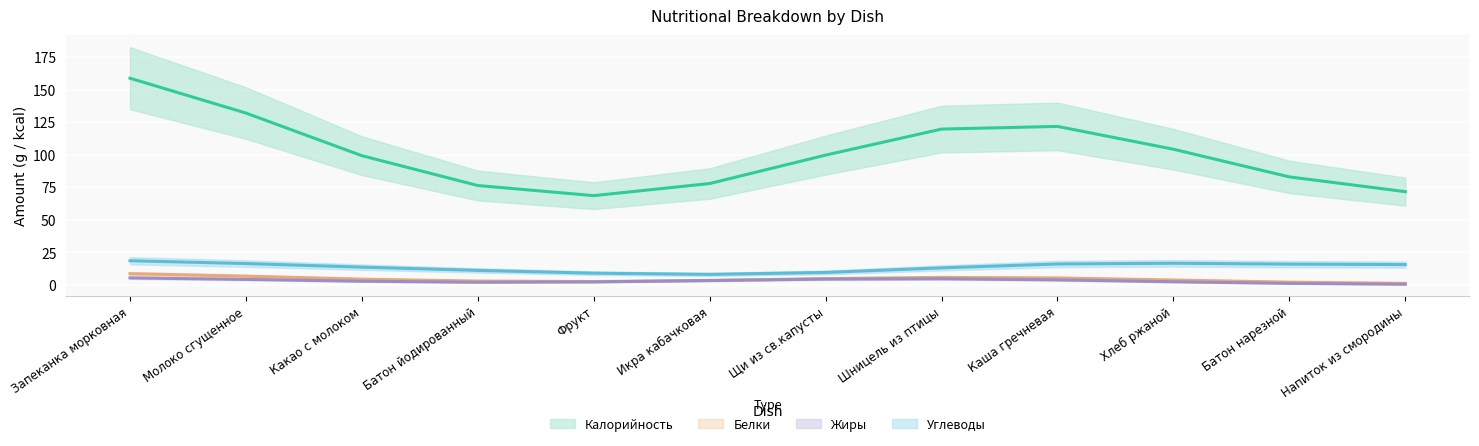

What is the label of the 5th point from the left?

Фрукт